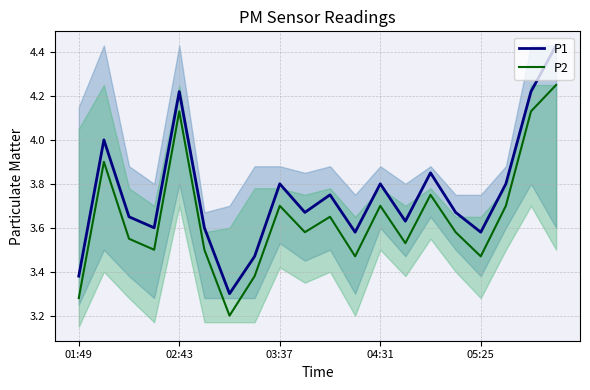

Rank the series at 6 from highest to lowest value.

P1, P2